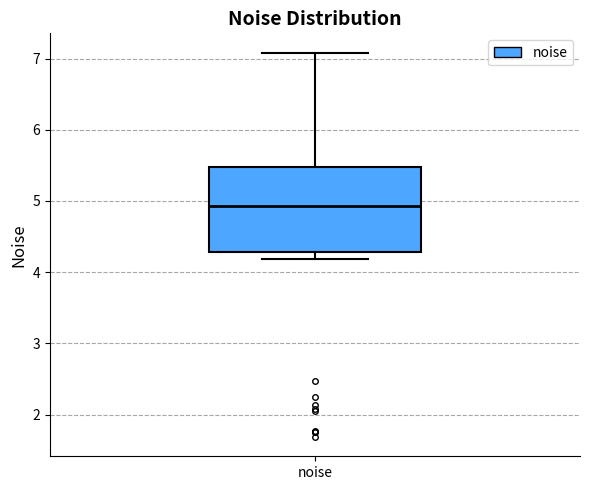

Read this box plot against the y-axis: the position of the median line, the range covered by the box, and the ends of both whiskers. The values are not printed on the chart, so give them approximately, as read against the axis.

median 4.9, box 4.3 to 5.5, whiskers 4.2 to 7.1